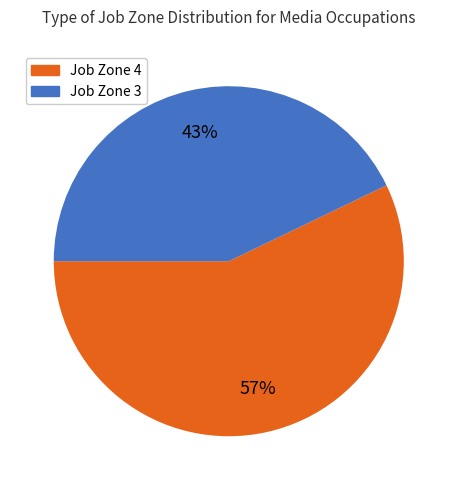

To the nearest percent, what is the difference between the largest and smallest slice percentages?

14%